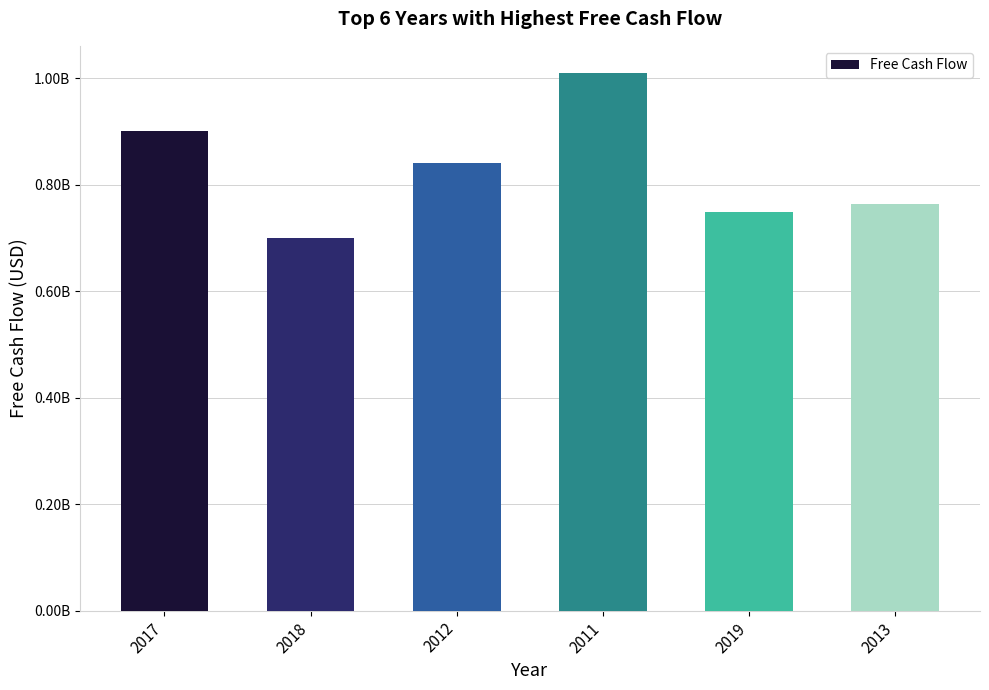

Which category has the highest value across all series?

2011